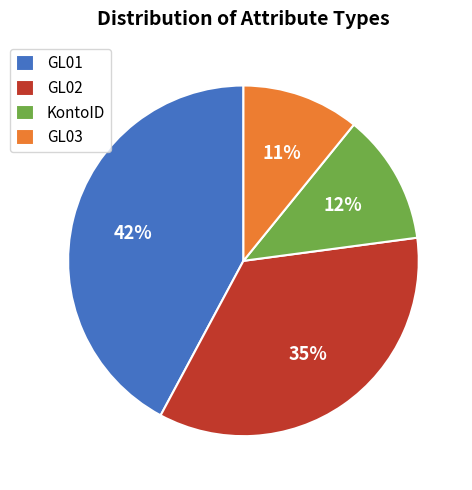

To the nearest percent, what percentage of the pie is GL01?

42%